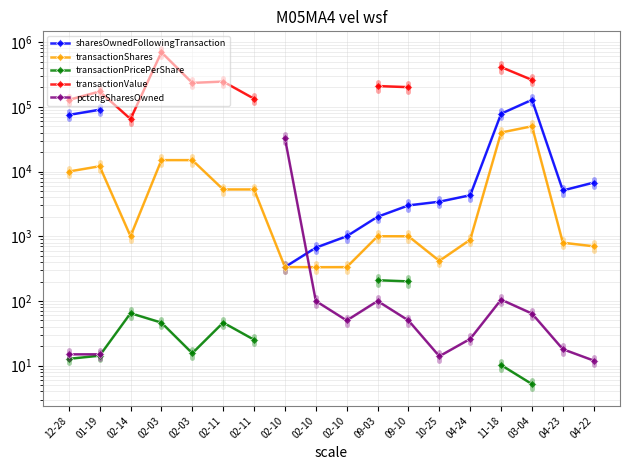

How many lines are shown in the chart?

5